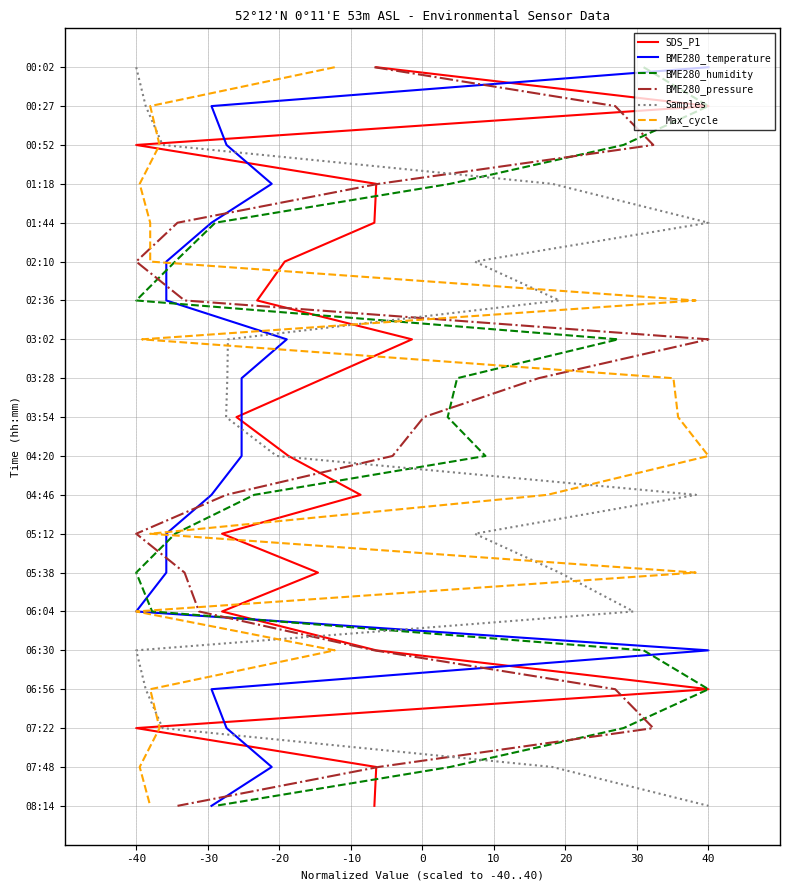

Is it true that Samples equals 8 at 40?

True